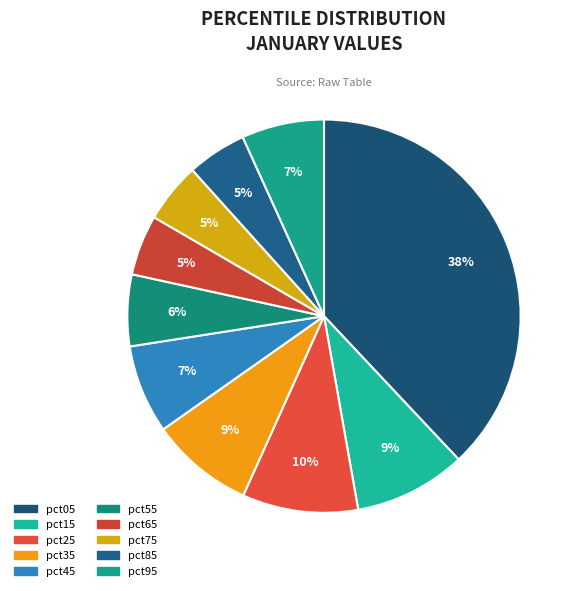

To the nearest percent, what portion does pct05 represent?

38%